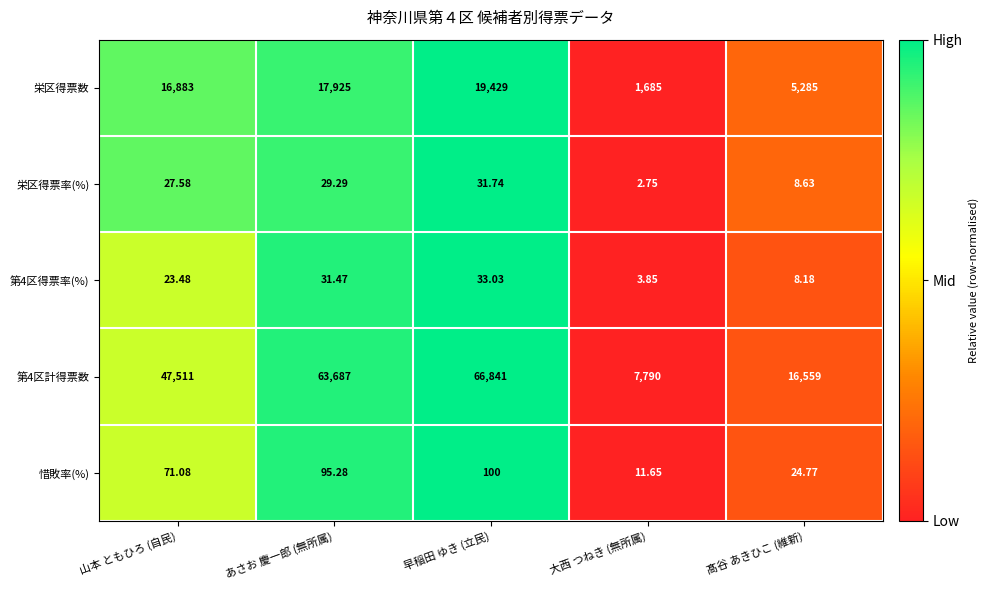

Which series changed the most between 山本 ともひろ (自民) and 髙谷 あきひこ (維新)?

第4区計得票数